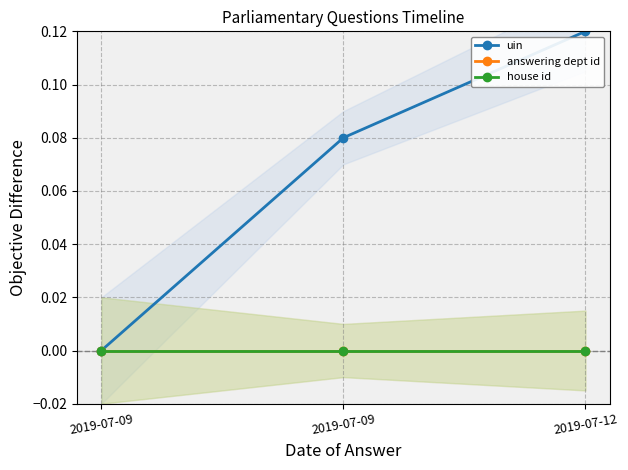

At which category is the sum across all series the highest?

2019-07-12